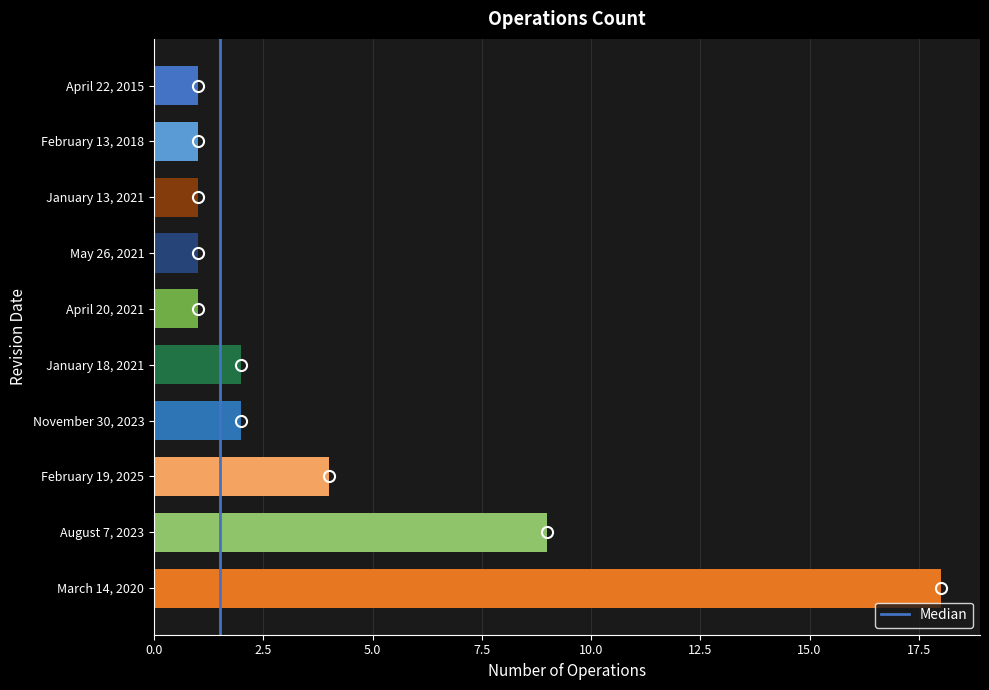

At which category does the chart reach its peak across all series?

March 14, 2020